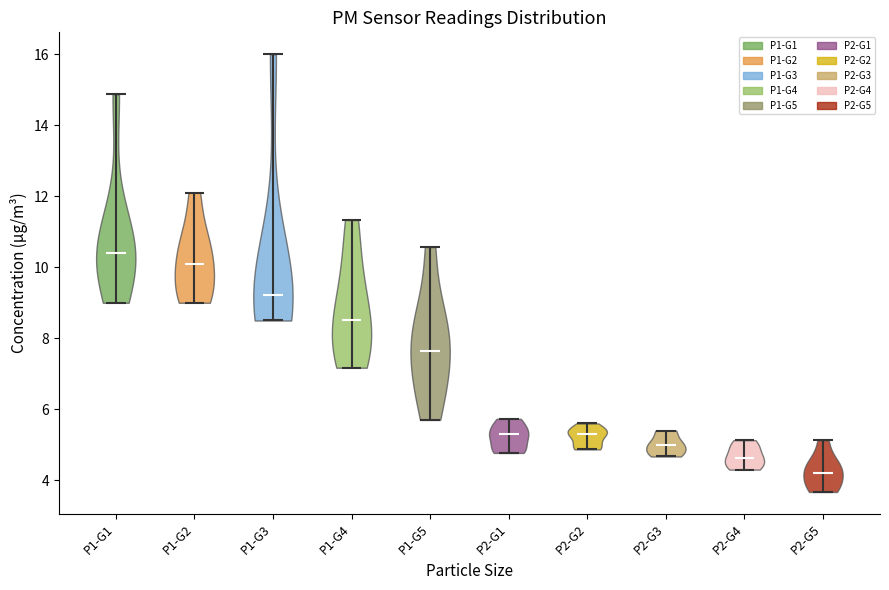

Reading left to right, read every violin against the y-axis: where its median line is, and the lowest and highest points it reaches. The values are not printed on the chart, so give them approximately, as read against the axis.

P1-G1: median line 10.4, lowest point 9.0, highest point 14.8
P1-G2: median line 10.0, lowest point 9.0, highest point 12.2
P1-G3: median line 9.2, lowest point 8.6, highest point 16.0
P1-G4: median line 8.6, lowest point 7.2, highest point 11.4
P1-G5: median line 7.6, lowest point 5.8, highest point 10.6
P2-G1: median line 5.4, lowest point 4.8, highest point 5.8
P2-G2: median line 5.4, lowest point 4.8, highest point 5.6
P2-G3: median line 5.0, lowest point 4.6, highest point 5.4
P2-G4: median line 4.6, lowest point 4.4, highest point 5.2
P2-G5: median line 4.2, lowest point 3.6, highest point 5.2